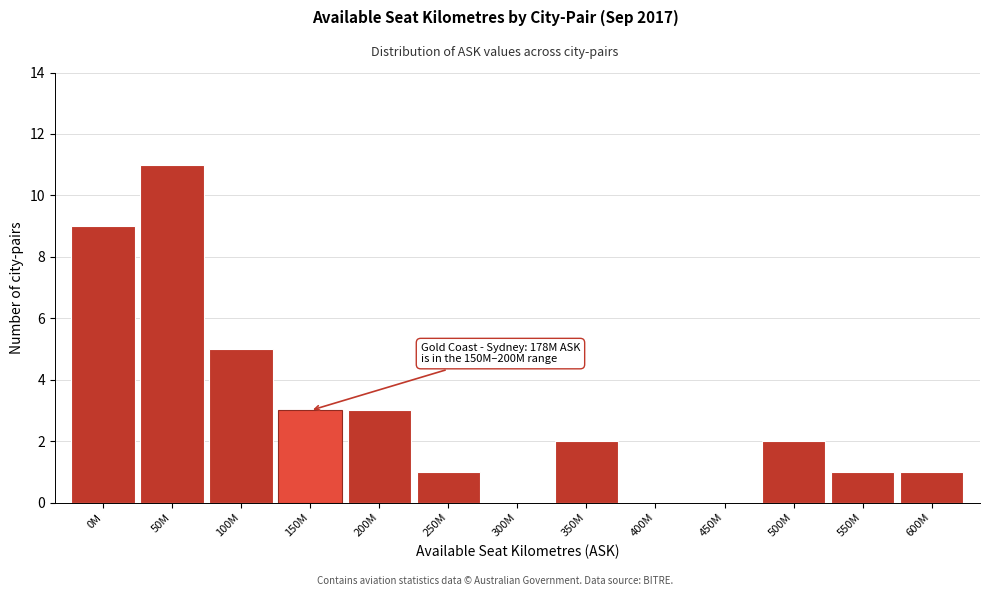

Reading left to right, transcribe all the data shown in this chart.

0M=9	50M=11	100M=5	150M=3	200M=3	250M=1	300M=0	350M=2	400M=0	450M=0	500M=2	550M=1	600M=1